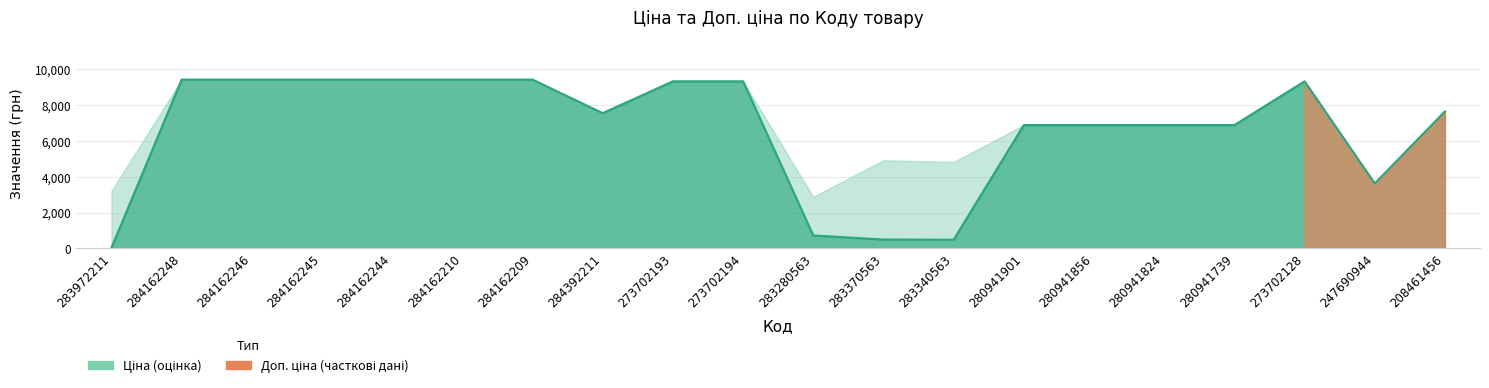

Which has a higher value, 283972211 or 284392211?

284392211